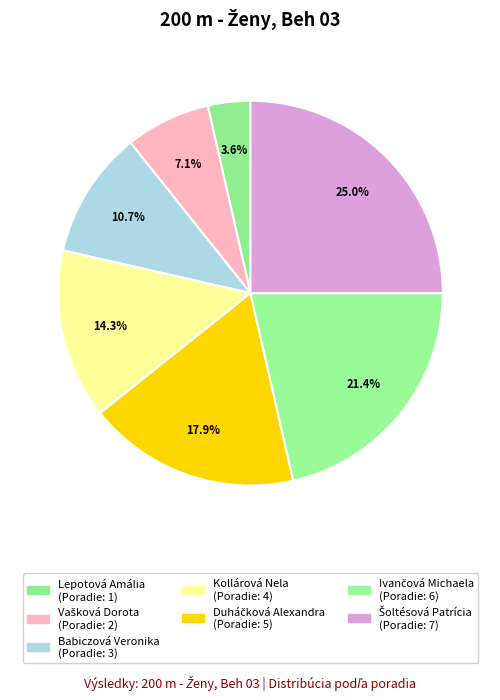

To the nearest percent, what is the average slice percentage?

14%